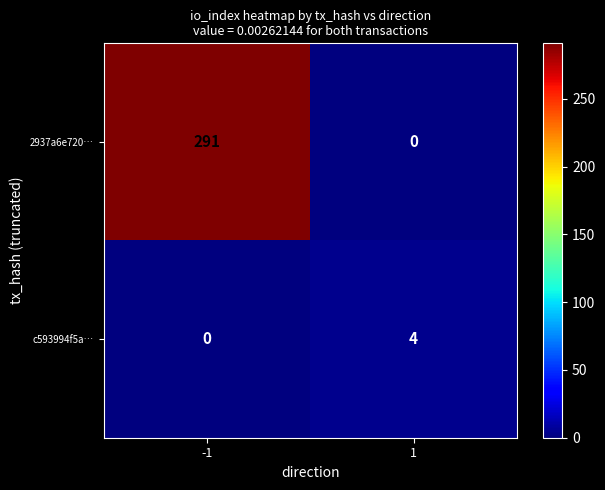

List the series in order of their peak value, highest first.

2937a6e720…, c593994f5a…